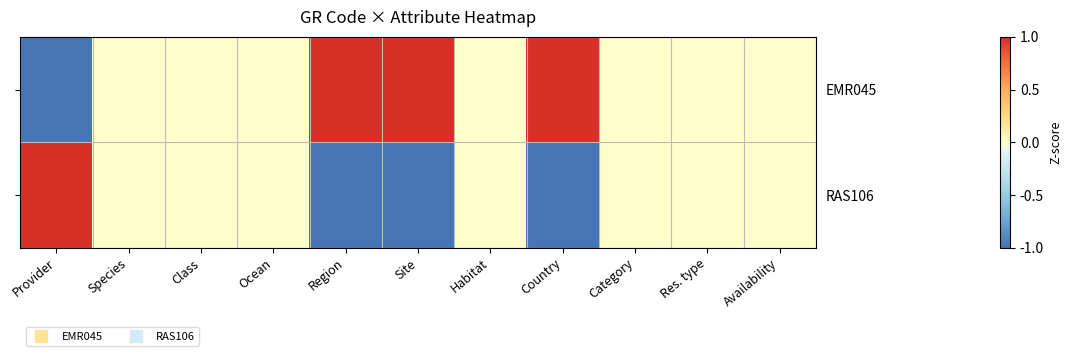

What is the maximum value shown in the chart?

1